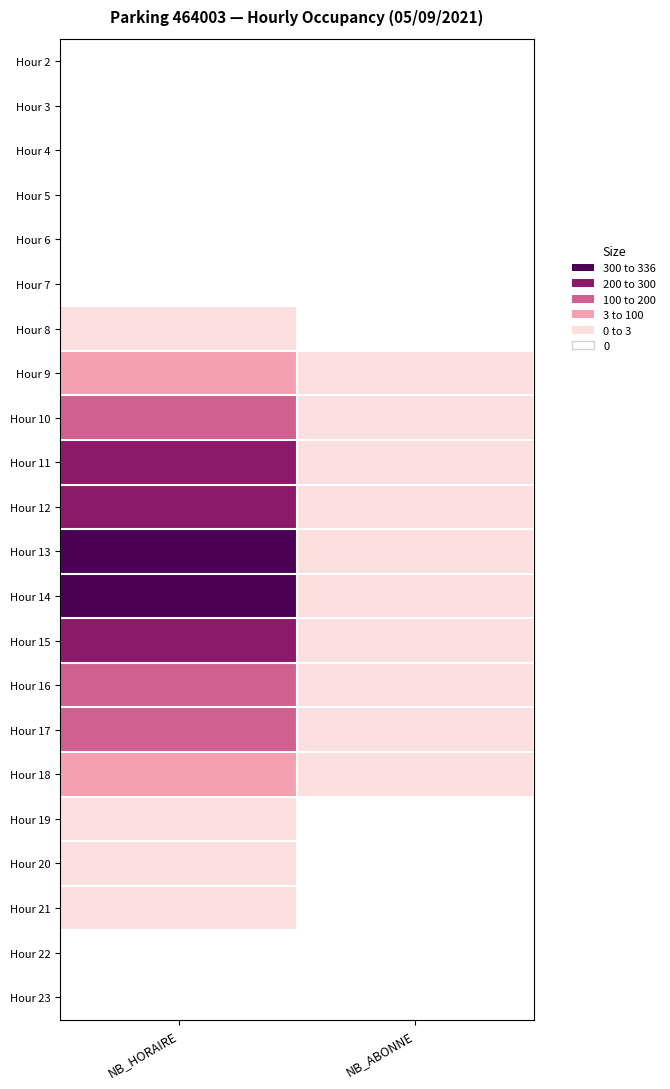

What is the total value across all series at NB_ABONNE?

107